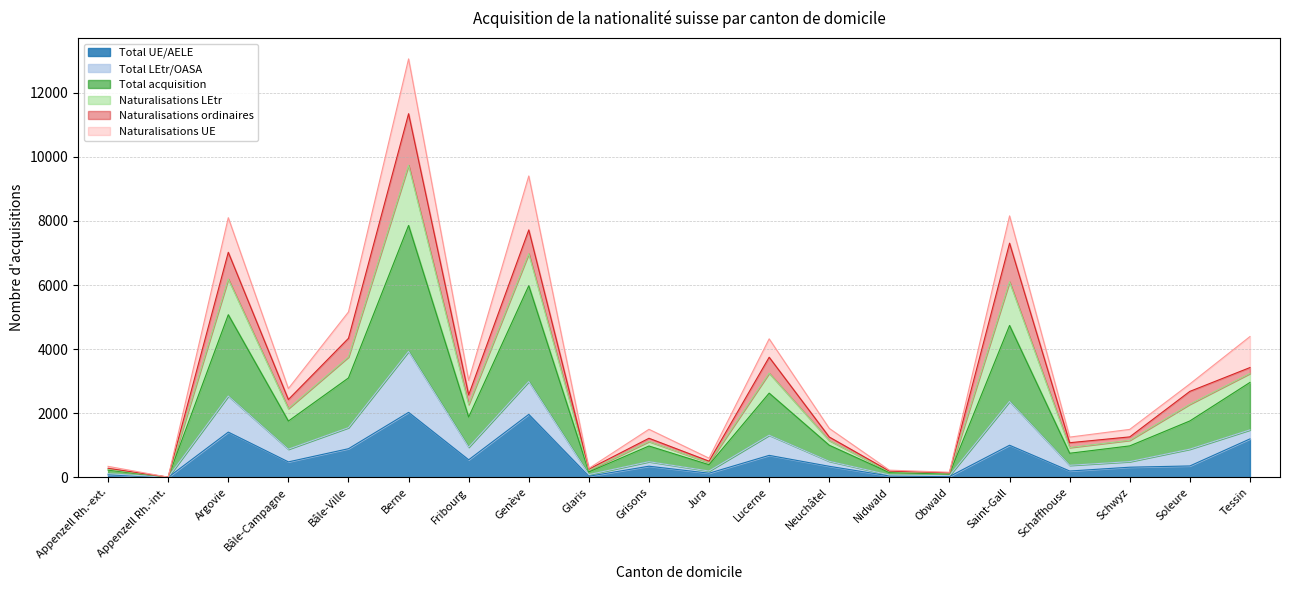

True or false: Total acquisition and Total LEtr/OASA cross at least once.

False